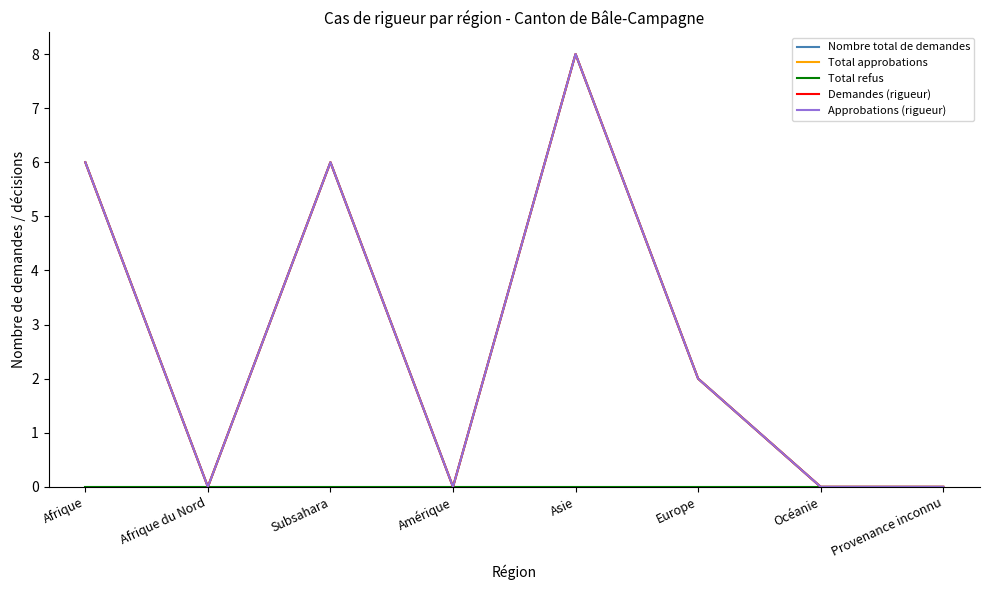

Reading left to right, what are all the values shown in this chart?

Nombre total de demandes: Afrique=6	Afrique du Nord=0	Subsahara=6	Amérique=0	Asie=8	Europe=2	Océanie=0	Provenance inconnu=0
Total approbations: Afrique=6	Afrique du Nord=0	Subsahara=6	Amérique=0	Asie=8	Europe=2	Océanie=0	Provenance inconnu=0
Total refus: Afrique=0	Afrique du Nord=0	Subsahara=0	Amérique=0	Asie=0	Europe=0	Océanie=0	Provenance inconnu=0
Demandes (rigueur): Afrique=6	Afrique du Nord=0	Subsahara=6	Amérique=0	Asie=8	Europe=2	Océanie=0	Provenance inconnu=0
Approbations (rigueur): Afrique=6	Afrique du Nord=0	Subsahara=6	Amérique=0	Asie=8	Europe=2	Océanie=0	Provenance inconnu=0